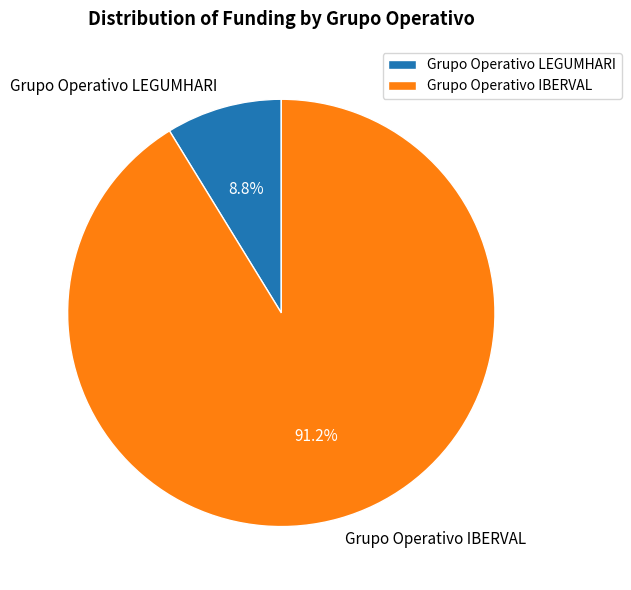

Rank the categories by value from highest to lowest.

Grupo Operativo IBERVAL, Grupo Operativo LEGUMHARI